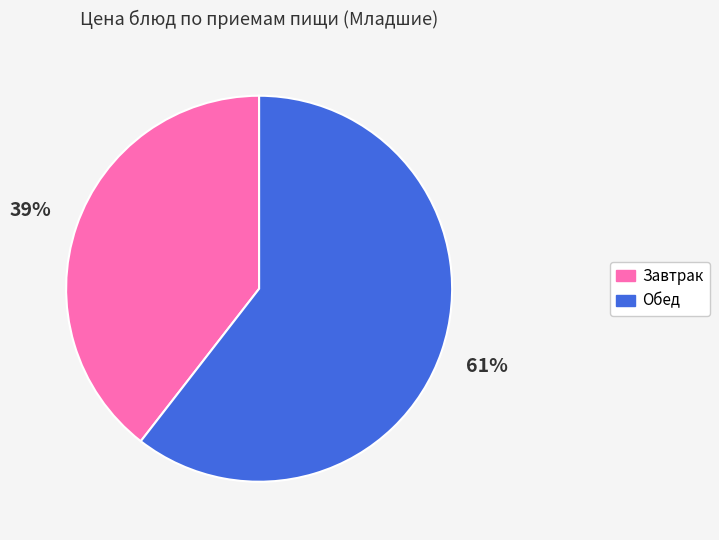

The Обед slice represents 73% of the pie. True or false?

False